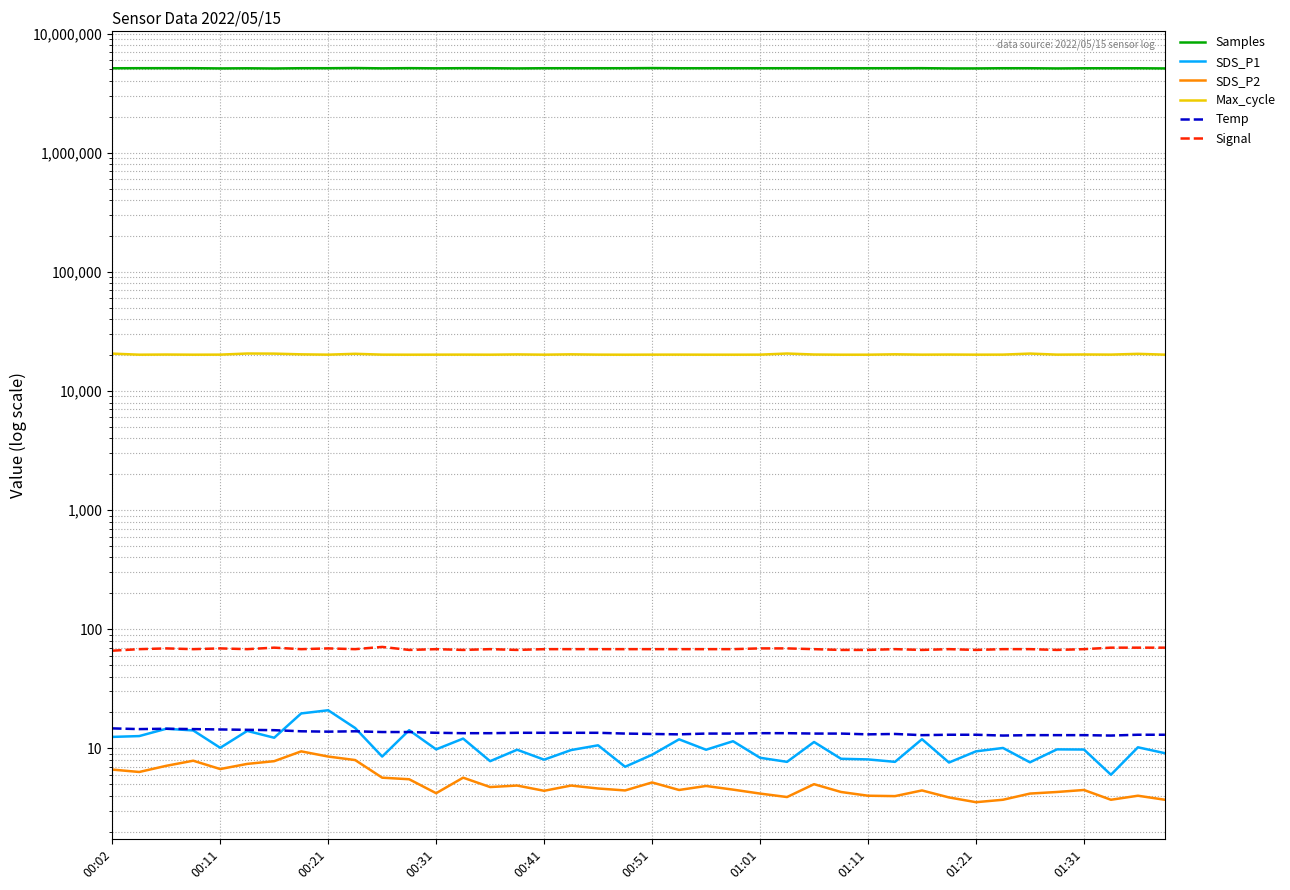

Where is the first local minimum for Signal?

00:31